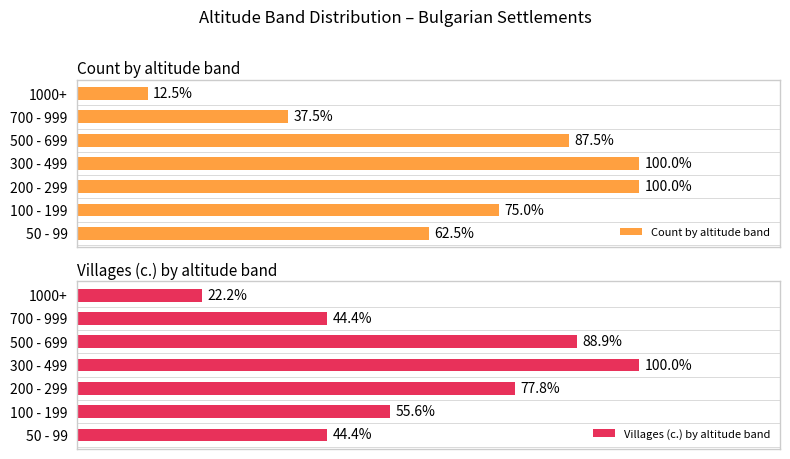

True or false: Count by altitude band has a value of 4 at 1.

False